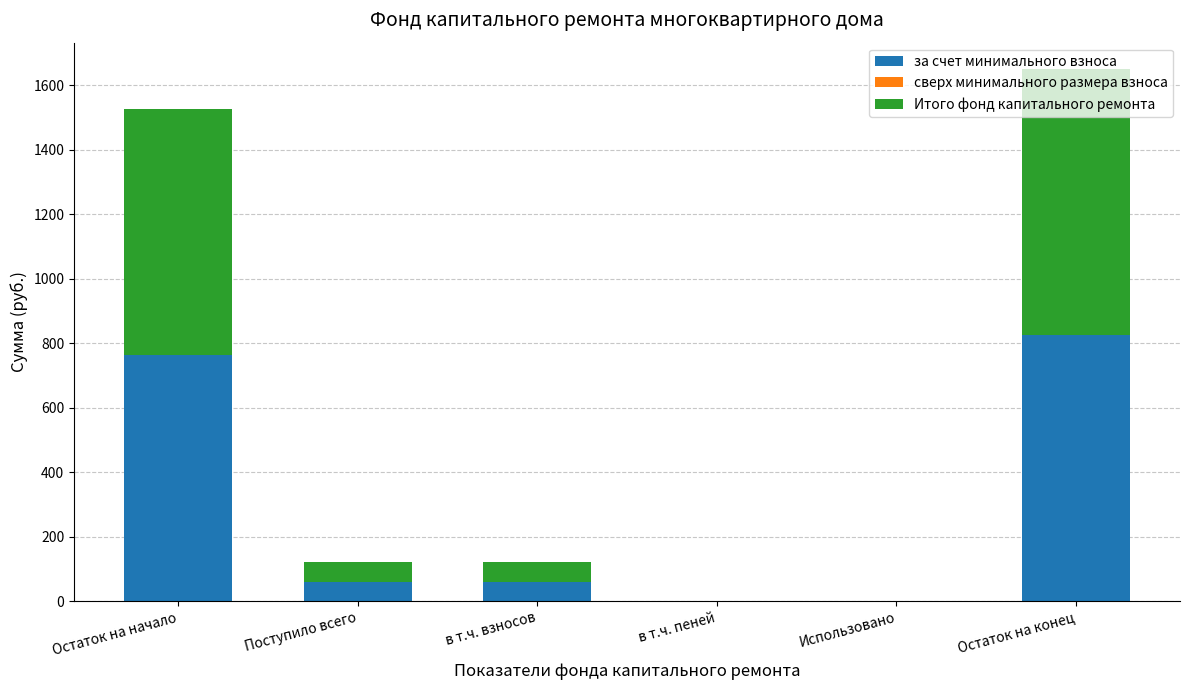

What is the total value across all series at Поступило всего?

121.7